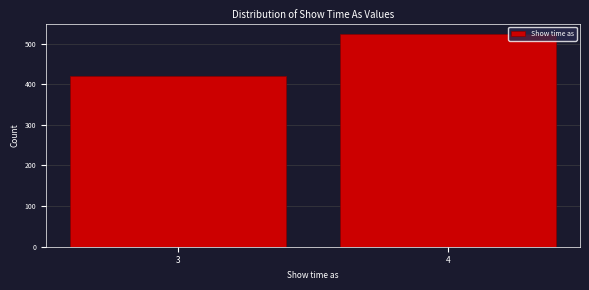

Reading right to left, extract all data points from this chart.

523	420